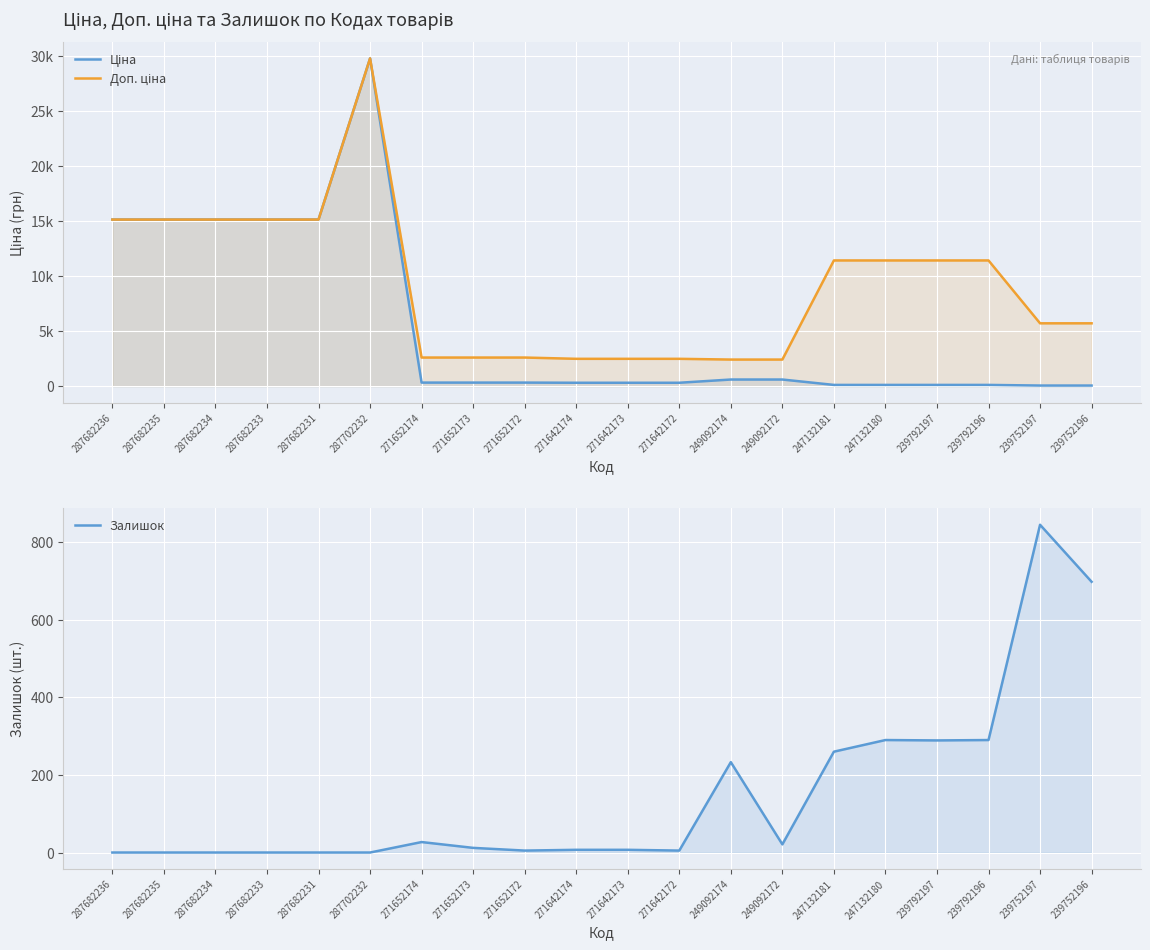

Reading right to left, what are all the values shown in this chart?

Ціна: 239752196=57.0	239752197=57.0	239792196=114.1	239792197=114.1	247132180=114.1	247132181=114.1	249092172=603.7	249092174=603.7	271642172=310.3	271642173=310.3	271642174=310.3	271652172=324.8	271652173=324.8	271652174=324.8	287702232=29747.2	287682231=15120.0	287682233=15120.0	287682234=15120.0	287682235=15120.0	287682236=15120.0
Доп. ціна: 239752196=5705.0	239752197=5705.0	239792196=11410.0	239792197=11410.0	247132180=11410.0	247132181=11410.0	249092172=2414.8	249092174=2414.8	271642172=2482.4	271642173=2482.4	271642174=2482.4	271652172=2598.3	271652173=2598.3	271652174=2598.3	287702232=29747.2	287682231=15120.0	287682233=15120.0	287682234=15120.0	287682235=15120.0	287682236=15120.0
Залишок: 239752196=698.0	239752197=845.0	239792196=290.0	239792197=289.0	247132180=290.0	247132181=260.0	249092172=21.0	249092174=233.0	271642172=5.0	271642173=7.0	271642174=7.0	271652172=5.0	271652173=12.0	271652174=27.0	287702232=0.0	287682231=0.0	287682233=0.0	287682234=0.0	287682235=0.0	287682236=0.0